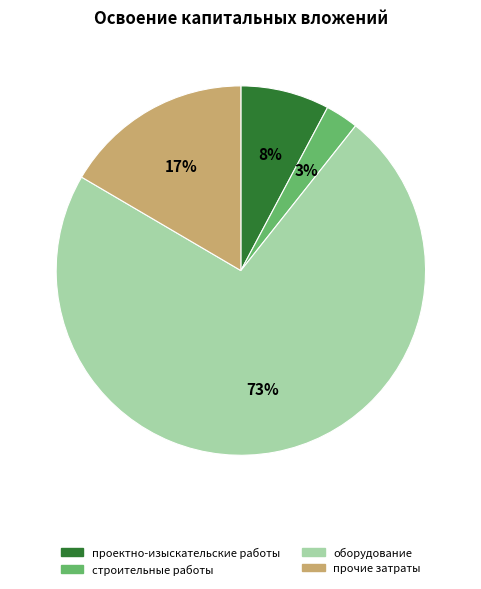

Is the sum of проектно-изыскательские работы and оборудование greater than half?

Yes